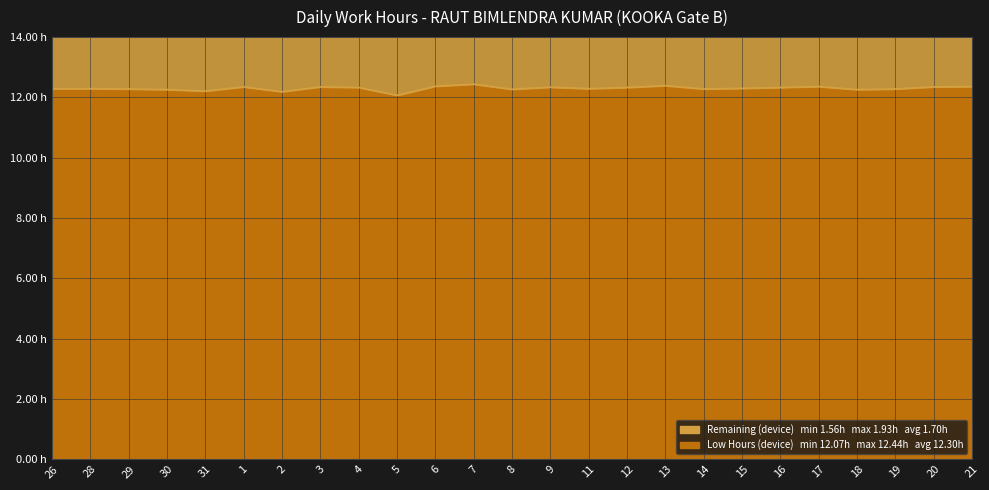

What is the label of the 25th point from the left?

21